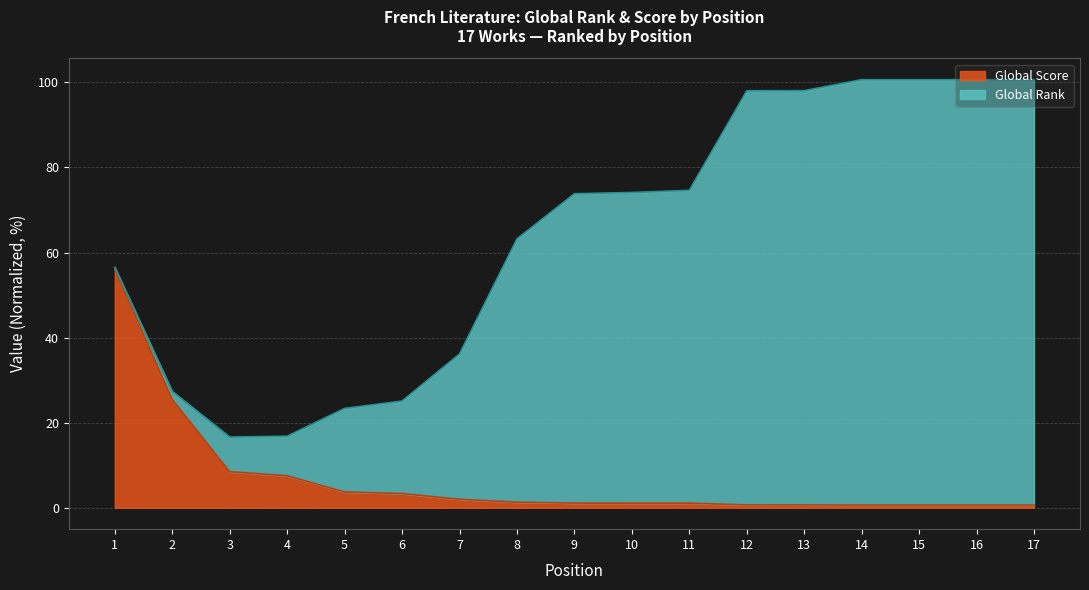

What is the value of the 5th point from the left?

3.7